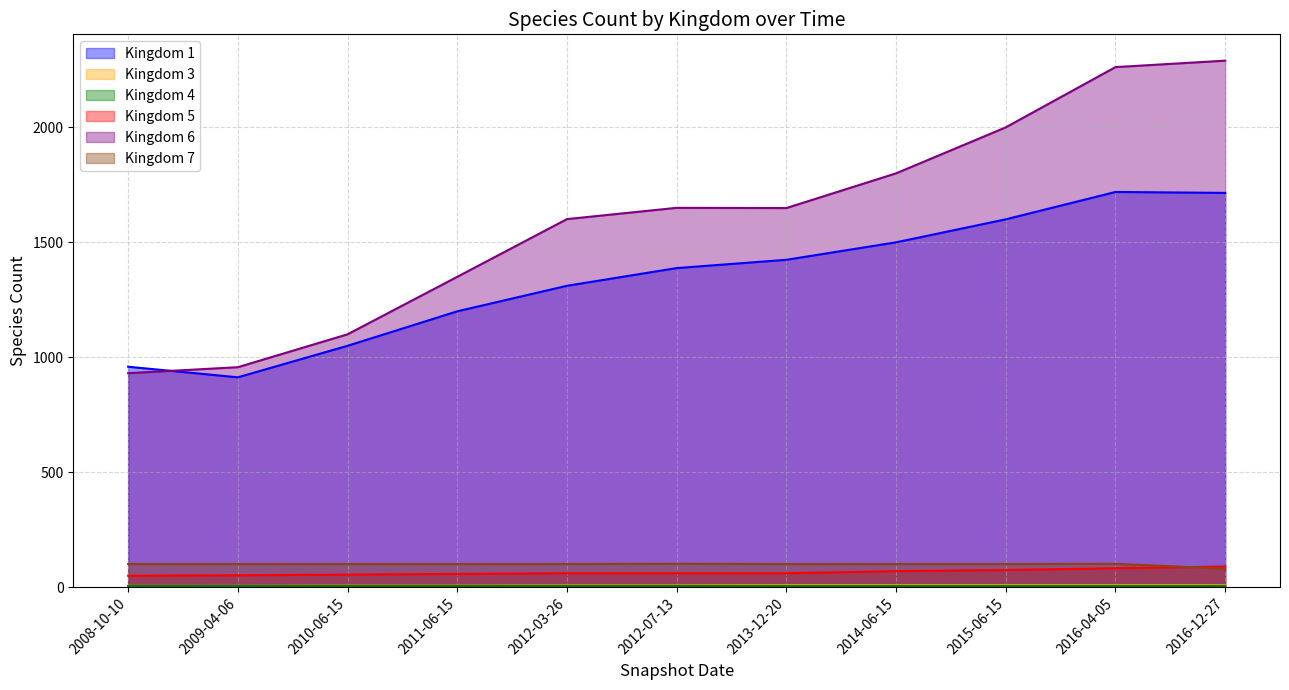

Which series has the largest total across all categories?

Kingdom 6